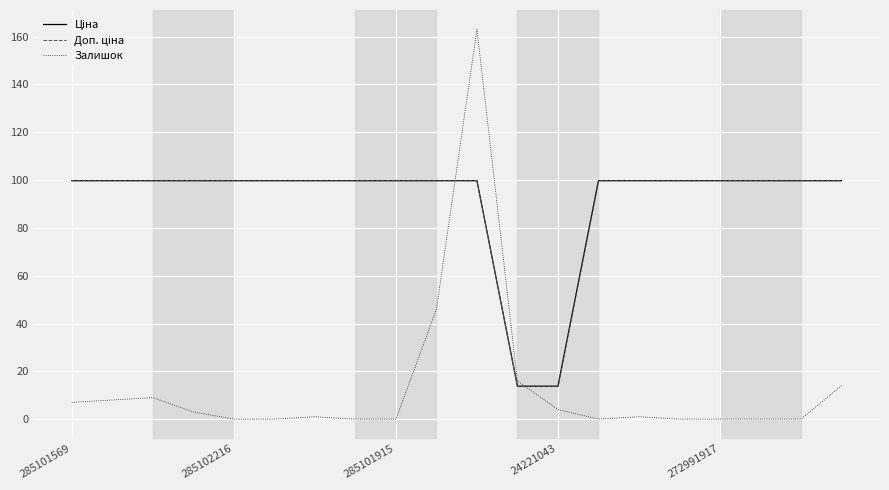

What is the maximum value shown in the chart?

163.0